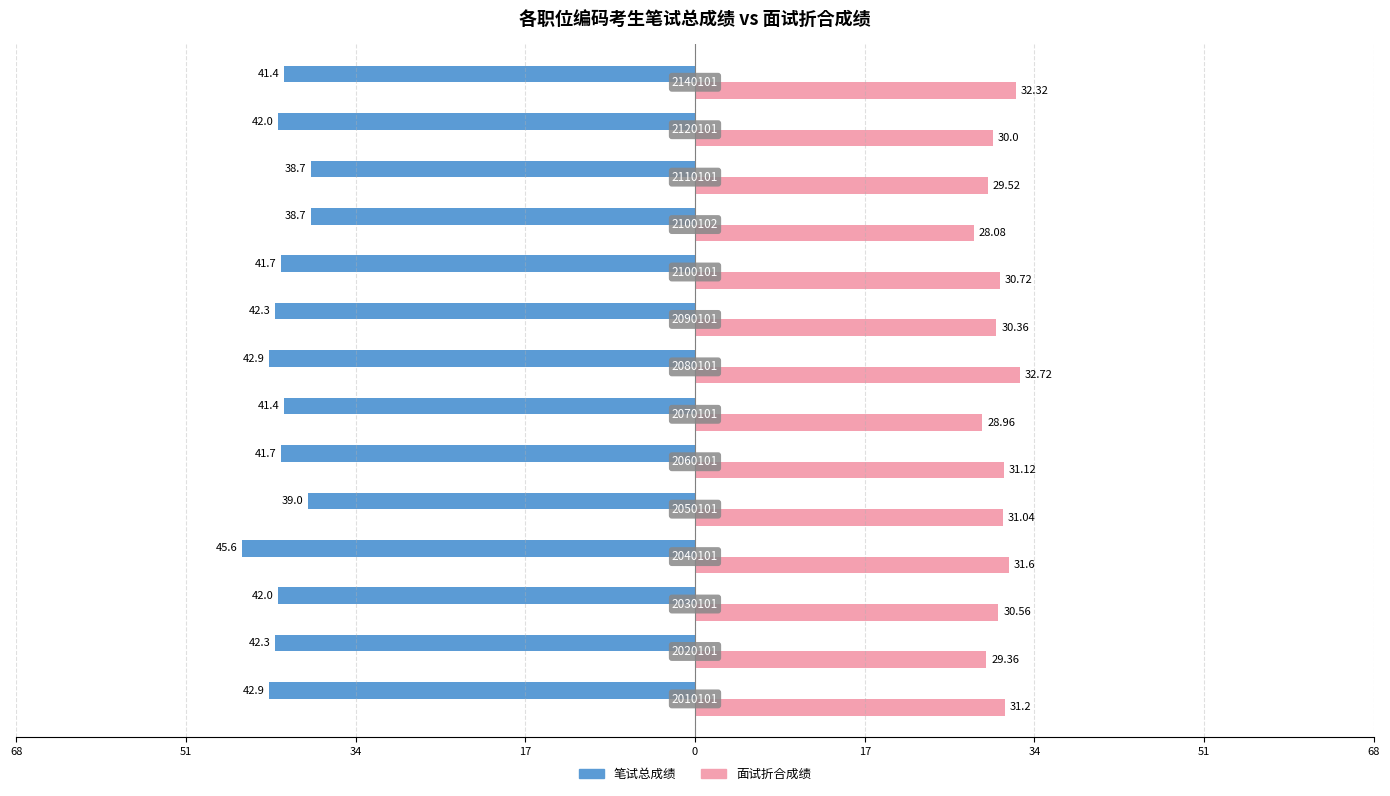

What are all the series names shown in the legend?

笔试总成绩, 面试折合成绩